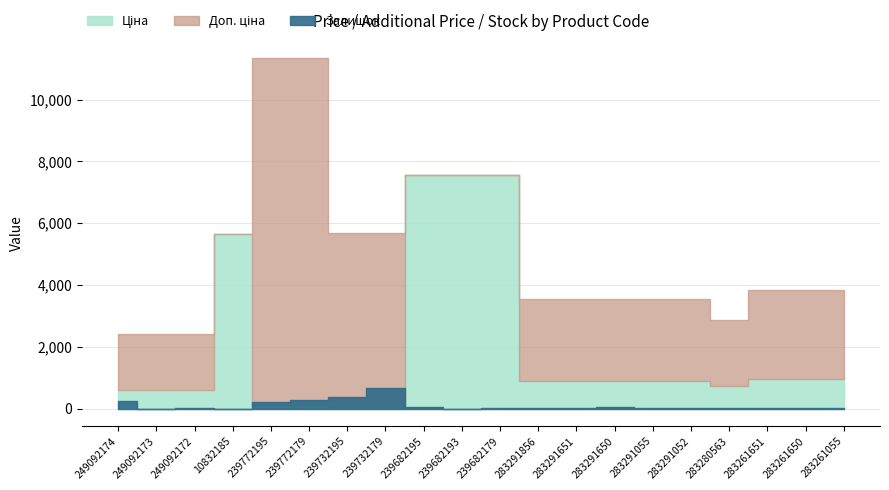

What is the approximate value of Доп. ціна at 283291651?

3559.7